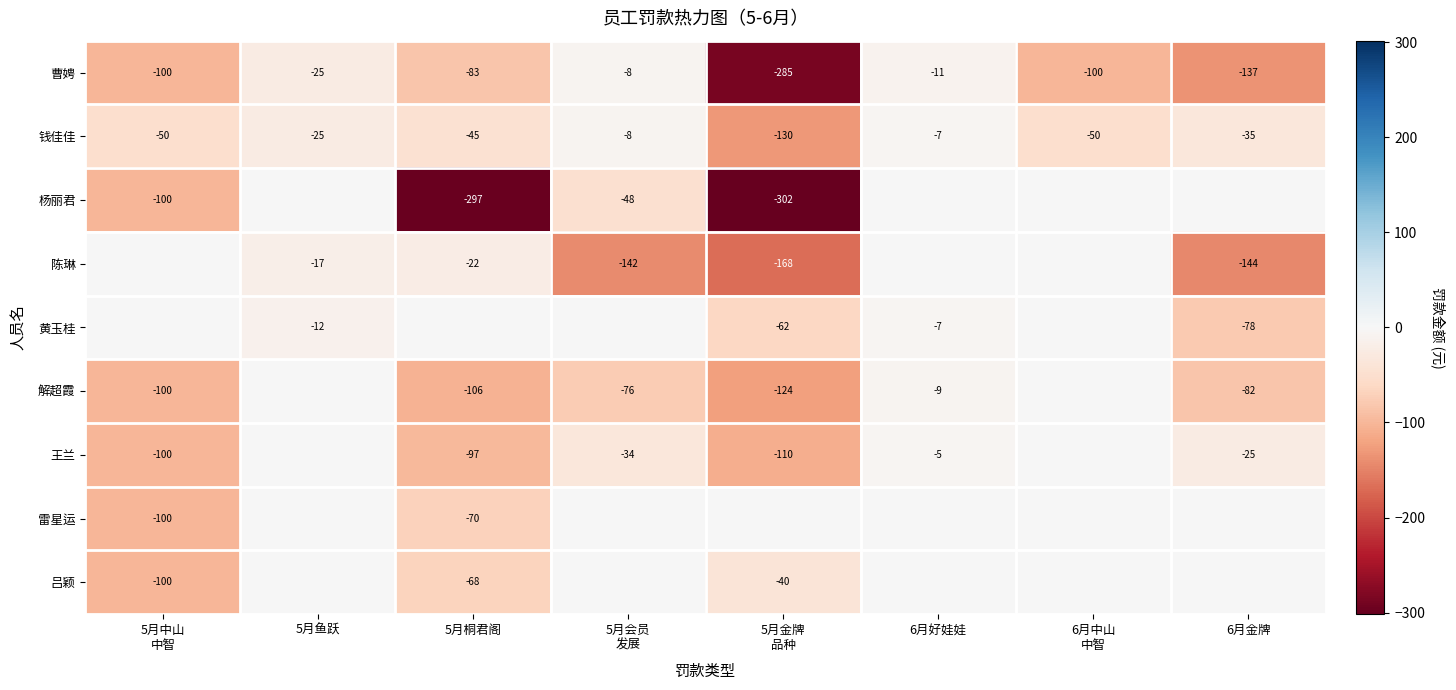

What is the difference between the second highest and minimum values in the 钱佳佳 series?

122